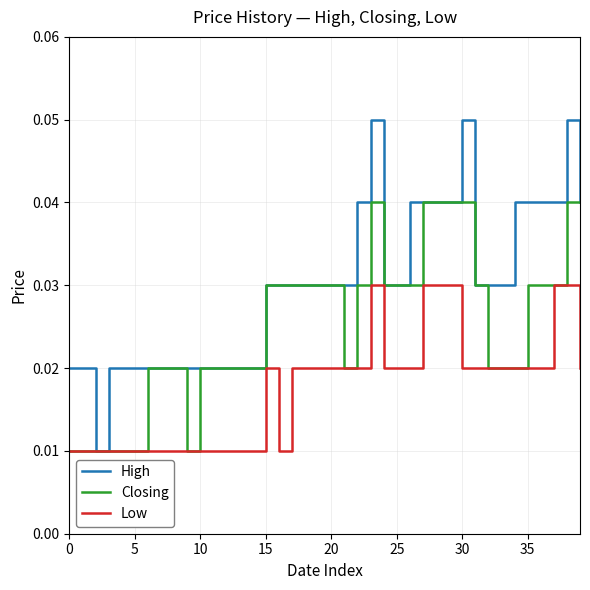

List the series in order of their peak value, lowest first.

Low, Closing, High